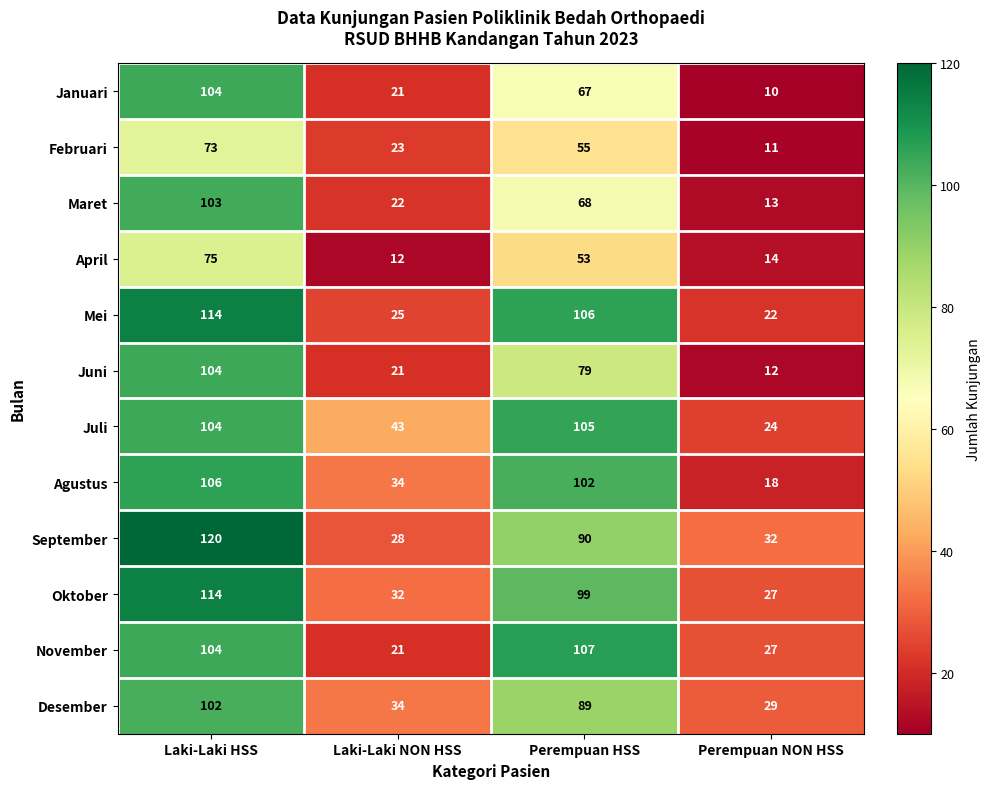

How many data points in November are less than 104?

2